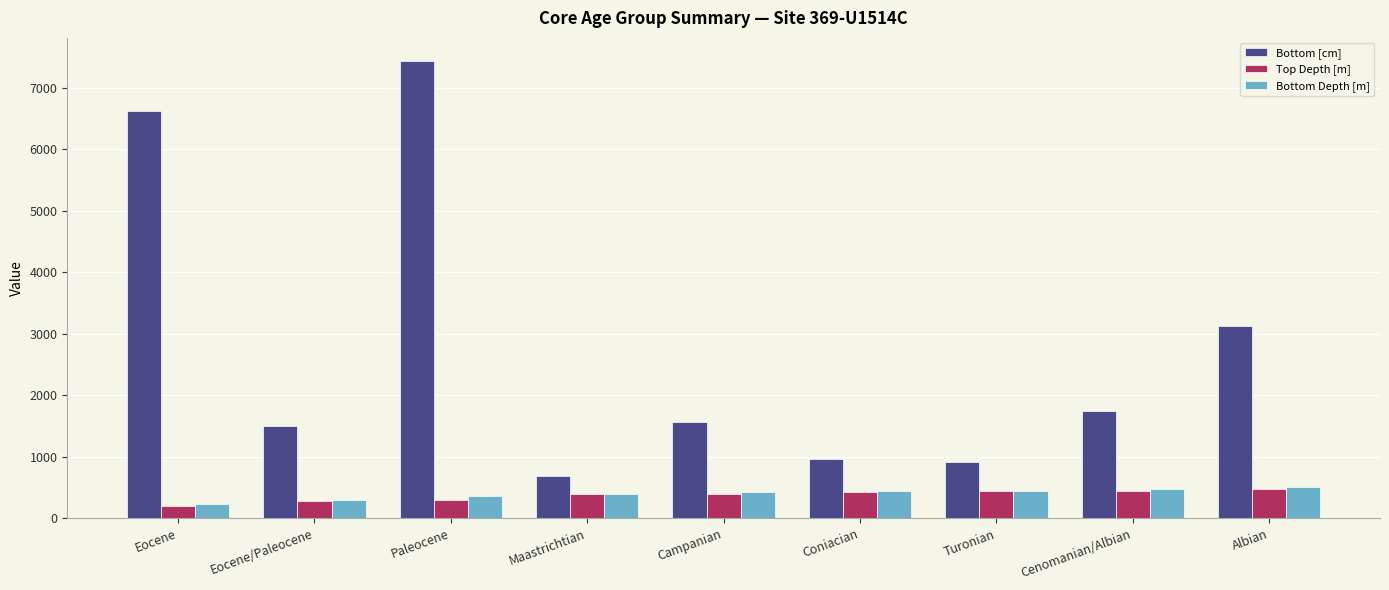

Which label corresponds to the largest value in the chart?

Paleocene